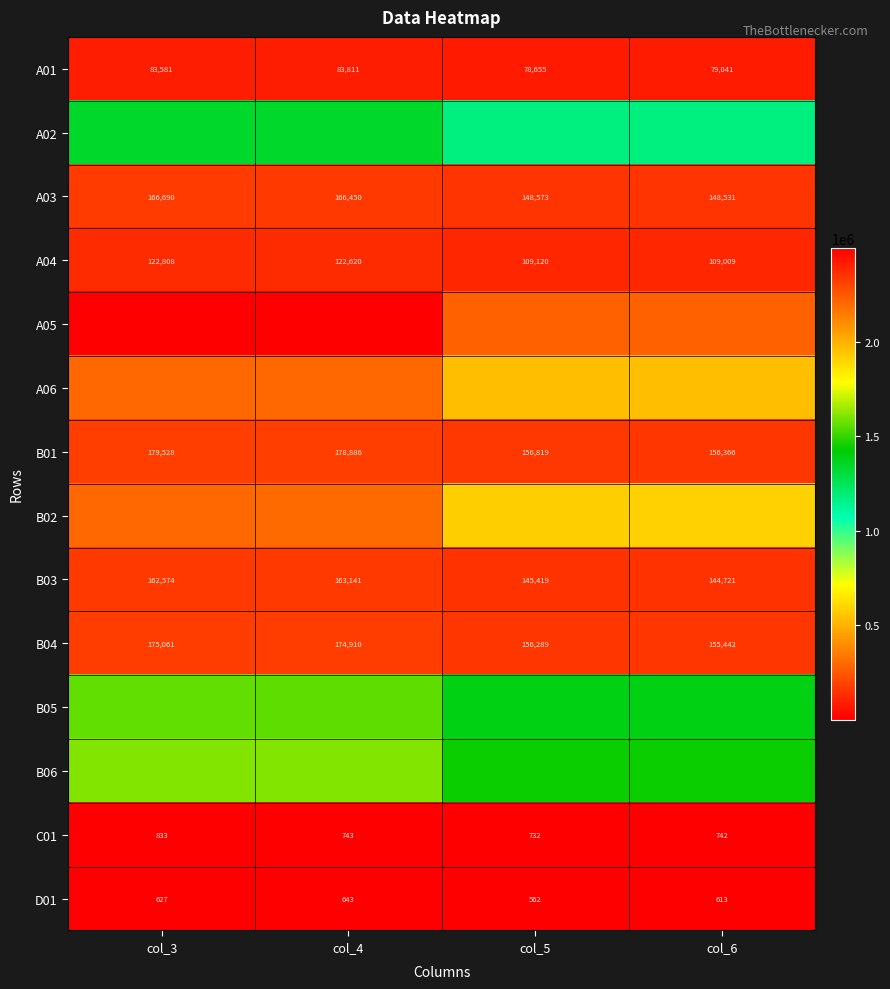

At which category does the chart reach its peak across all series?

col_3